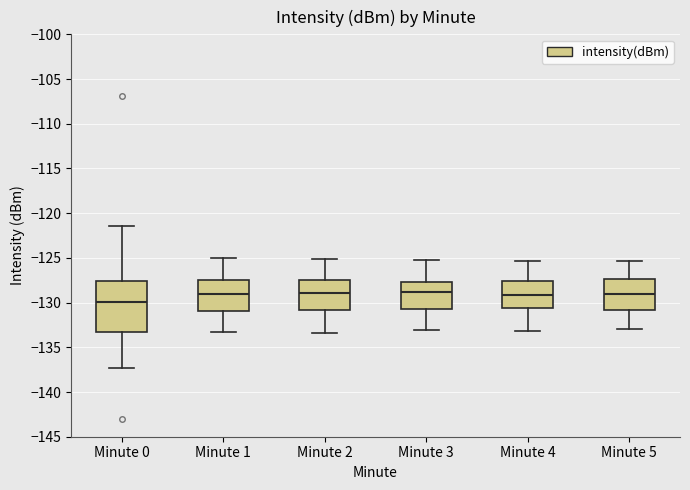

Where is the lower edge of the box for Minute 5 on the y-axis? The values are not printed on the chart, so give them approximately, as read against the axis.

-131.0